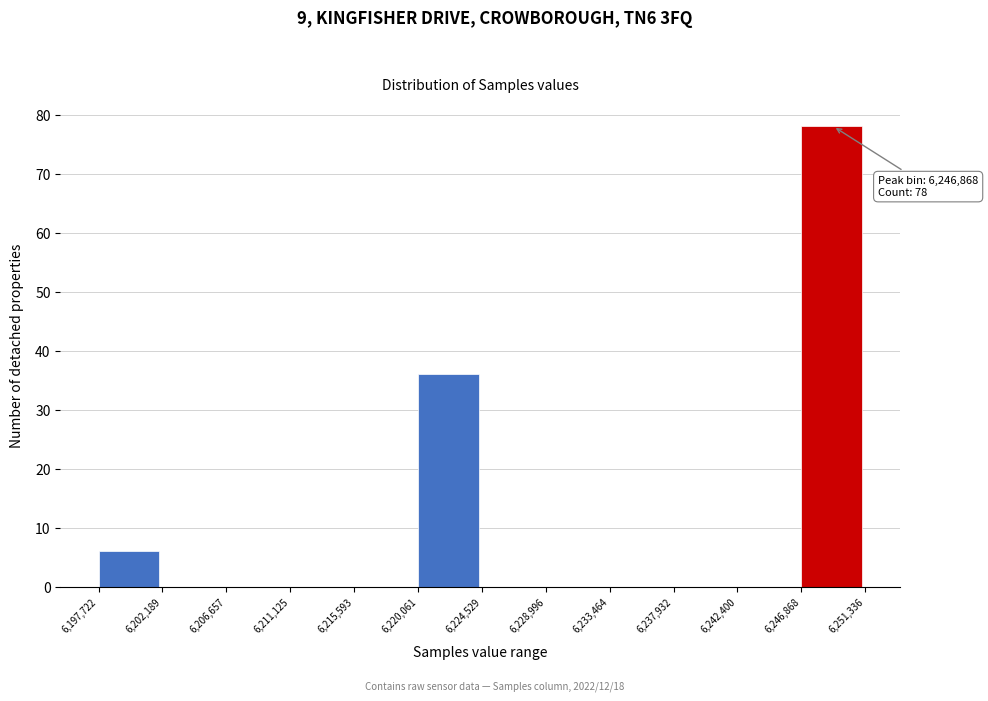

Over which range of the x-axis is the bar tallest?

6,246,868 to 6,251,336